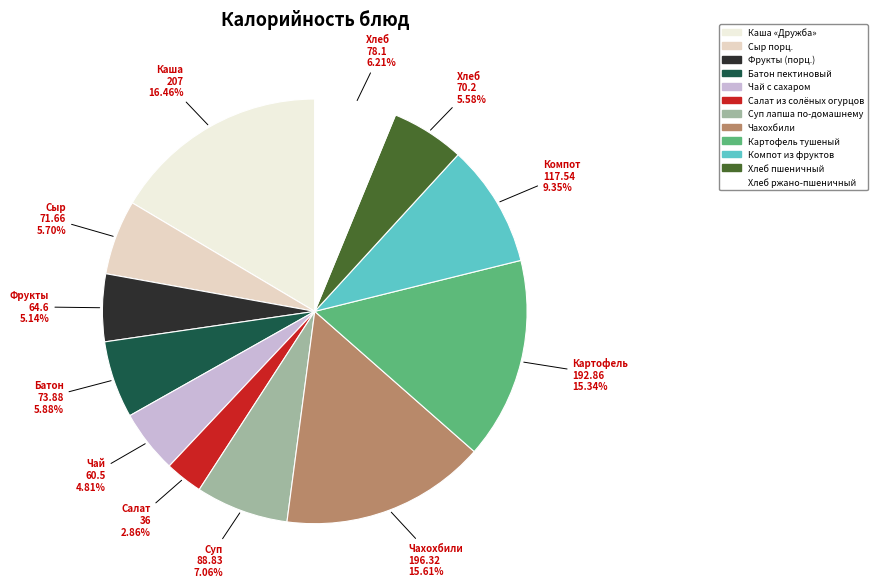

To the nearest percent, what is the combined percentage of Салат из солёных огурцов and Хлеб пшеничный?

8%